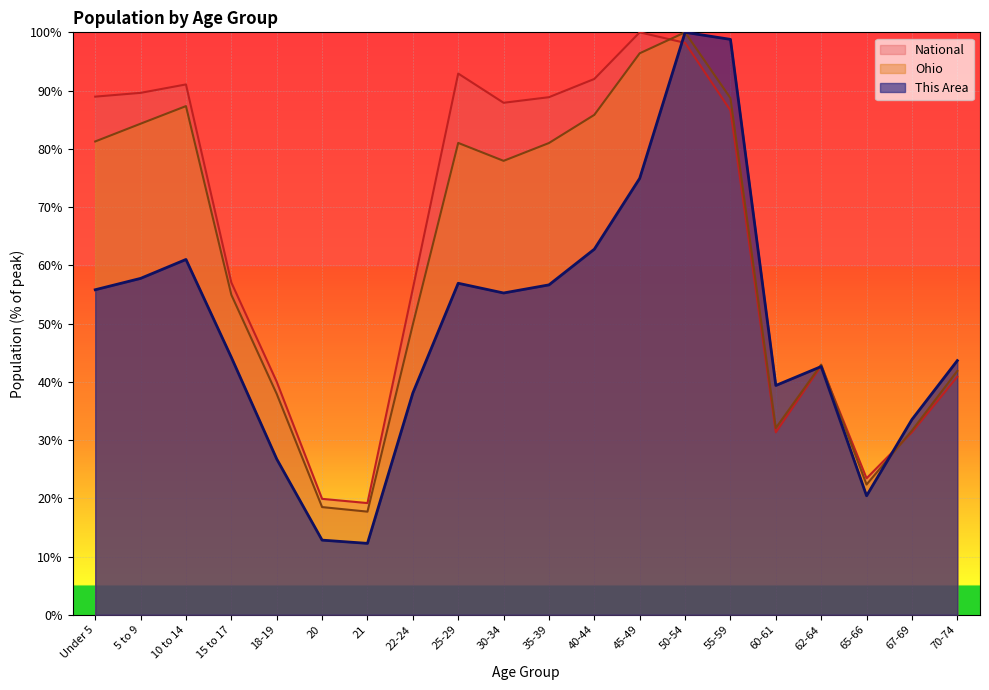

Which series has the largest total across all categories?

National